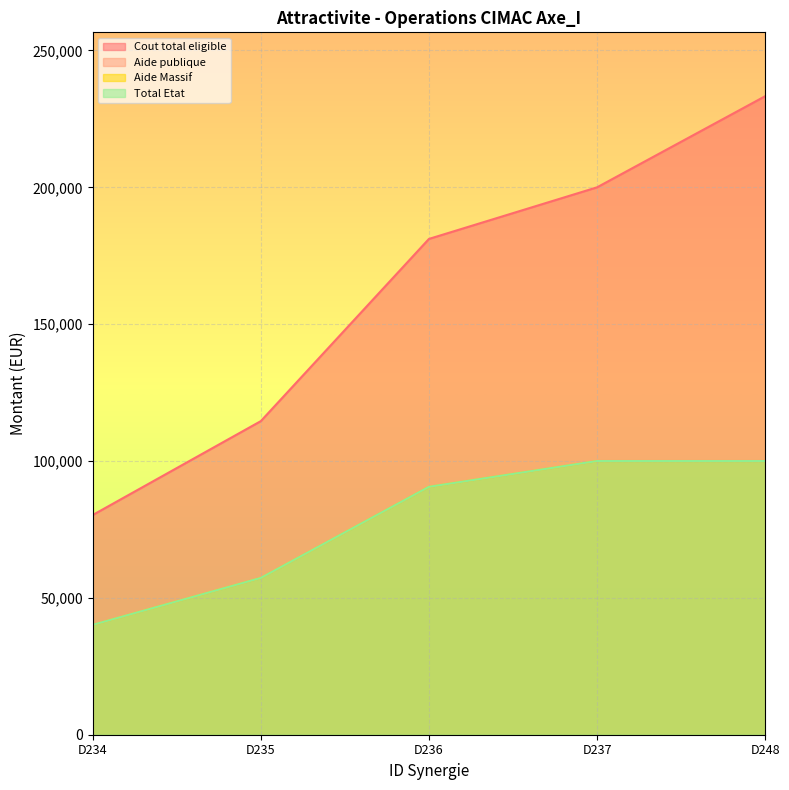

How many distinct data groups are displayed?

4